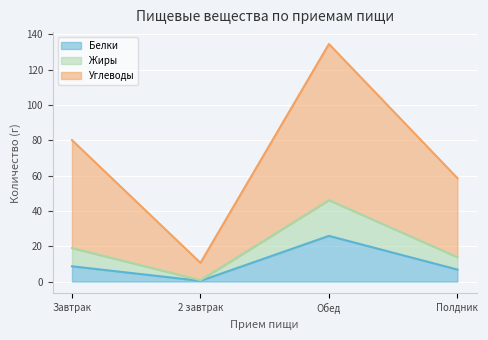

How many interior local peaks does the Жиры series have?

1